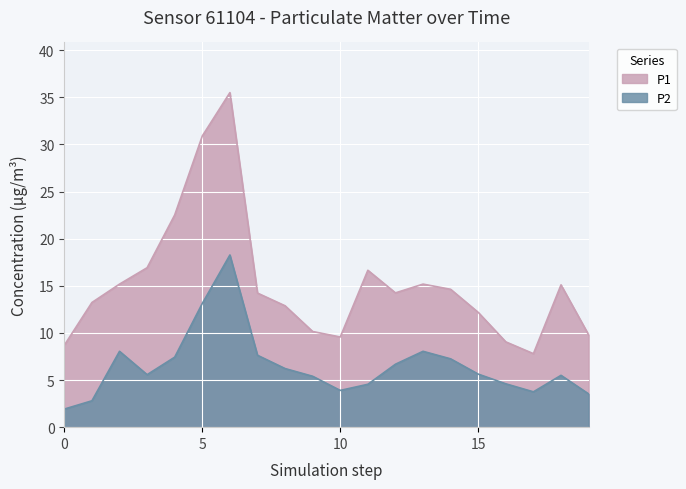

What is the difference between the maximum and minimum values in the P1 series?

27.7